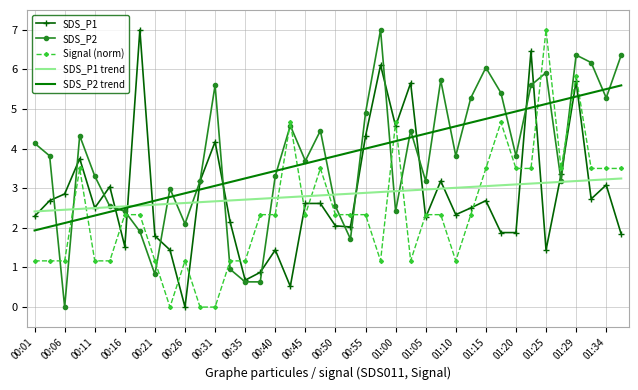

What is the highest value of the SDS_P1 trend series?

3.2